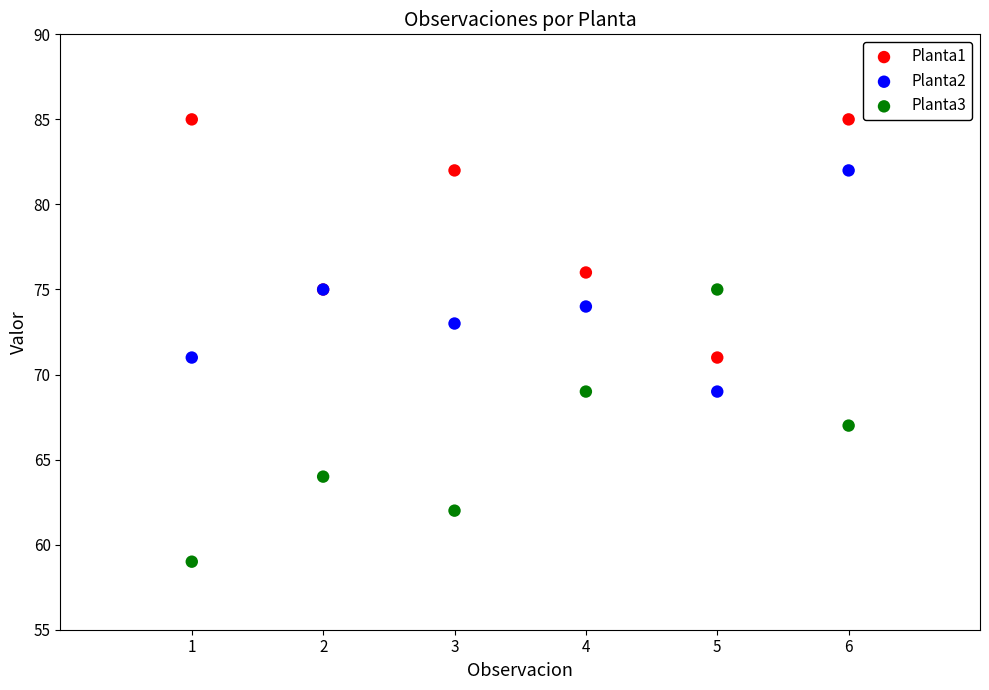

What are all the series names shown in the legend?

Planta1, Planta2, Planta3